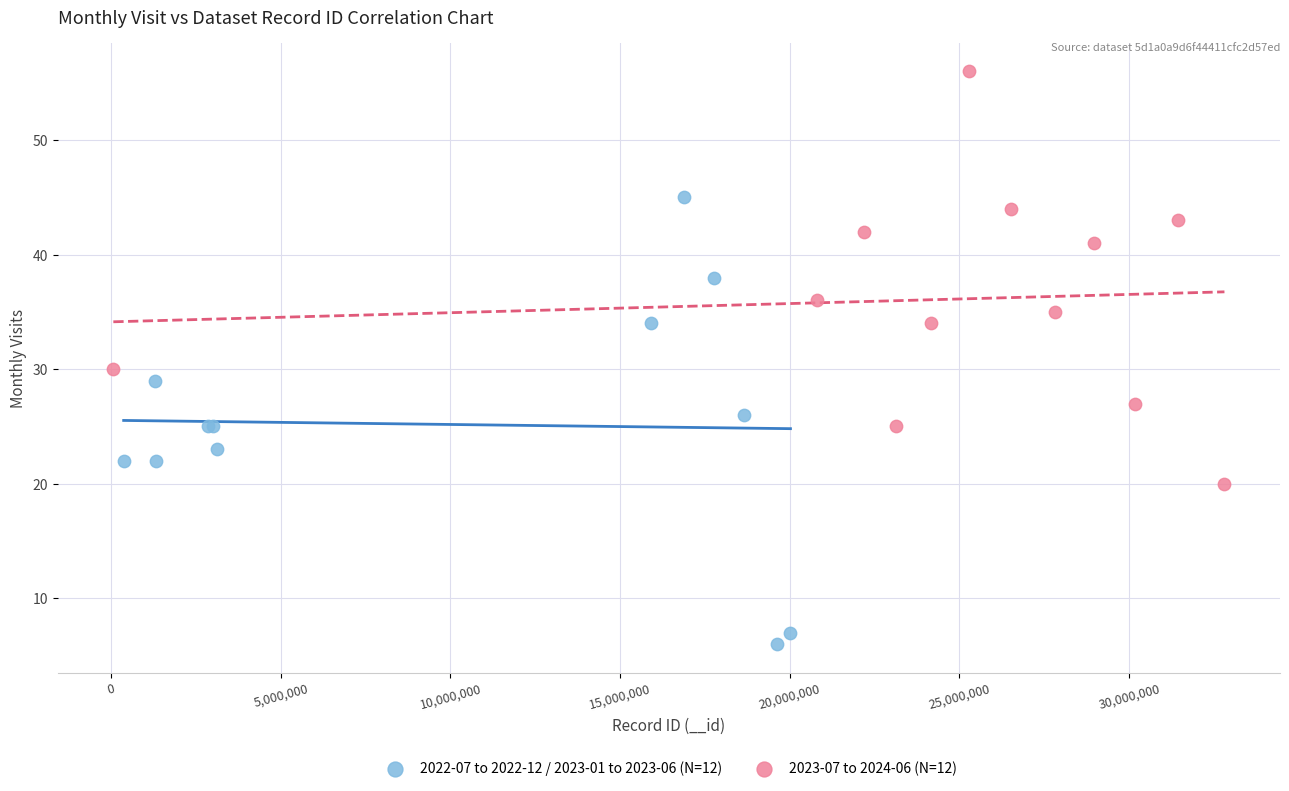

Which series has the largest Y range (max minus min)?

2022-07 to 2022-12 / 2023-01 to 2023-06 (N=12)